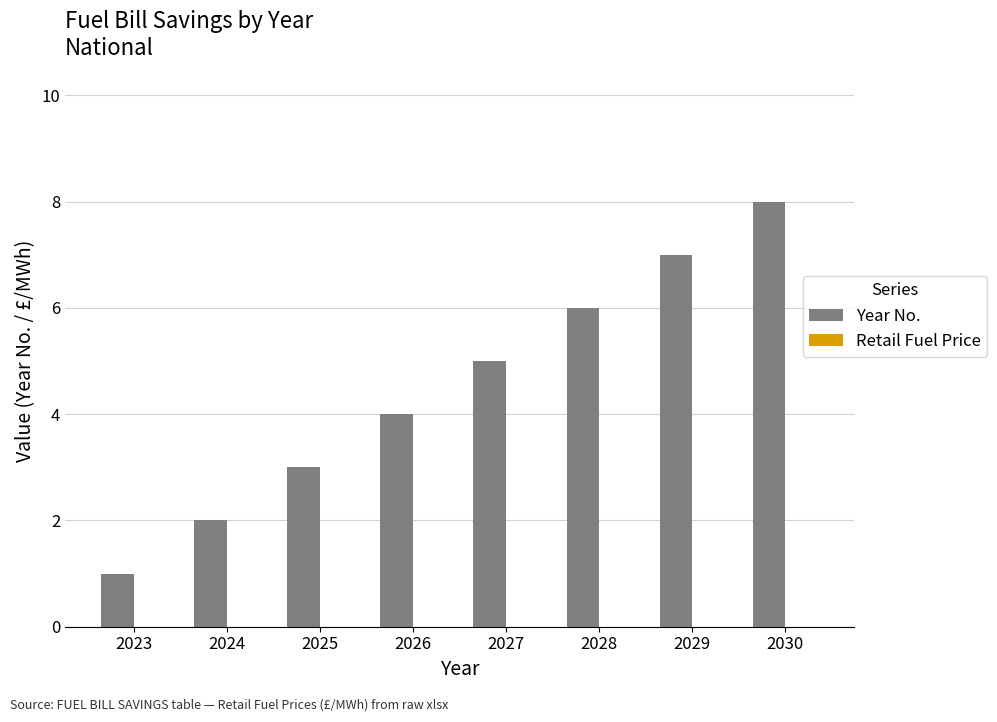

Does the chart contain stacked bars?

No